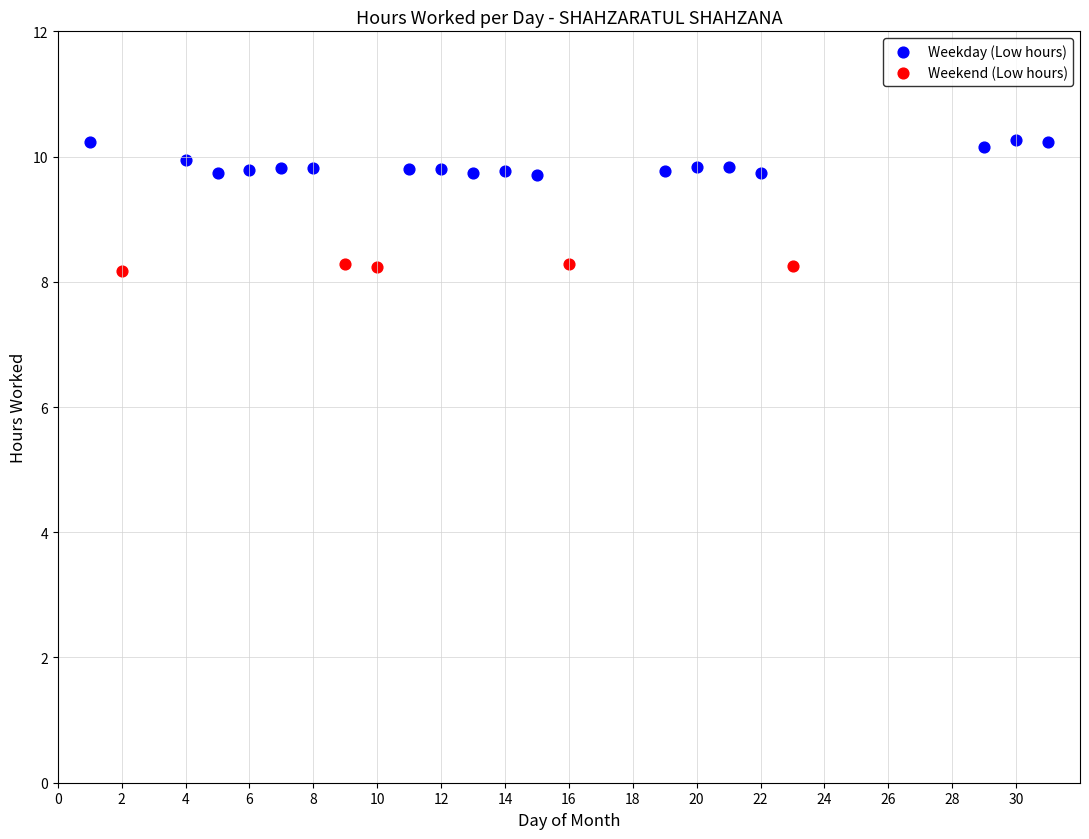

Which series contains the highest Y value?

Weekday (Low hours)